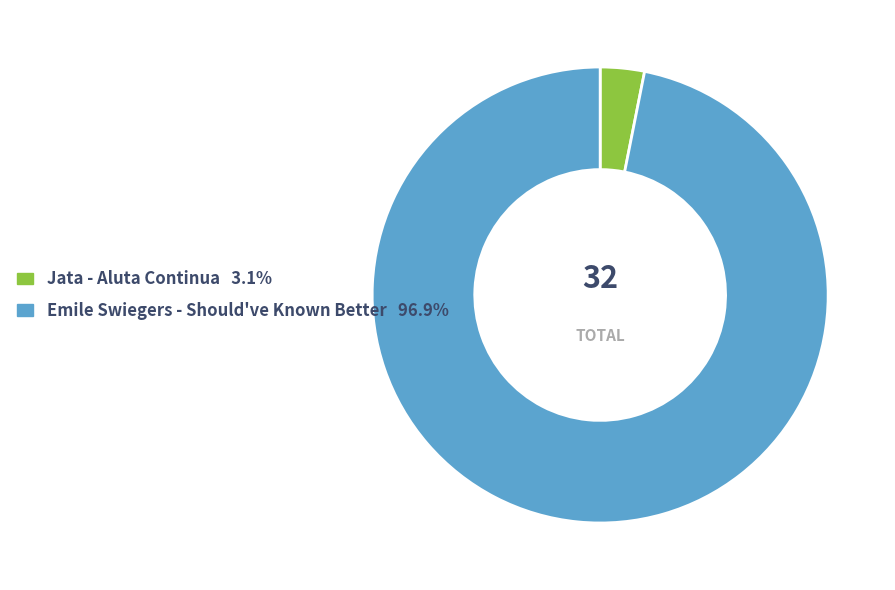

Combined, do Jata - Aluta Continua and Emile Swiegers - Should've Known Better account for over 50%?

Yes